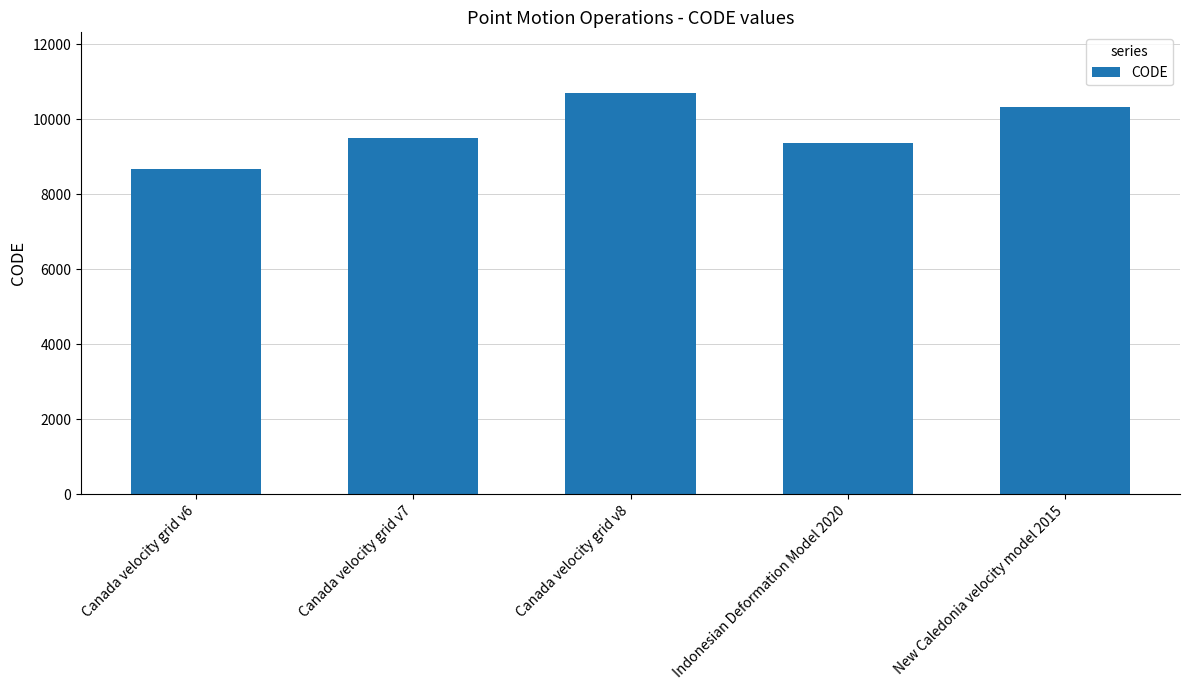

Count the number of data series in this chart.

1